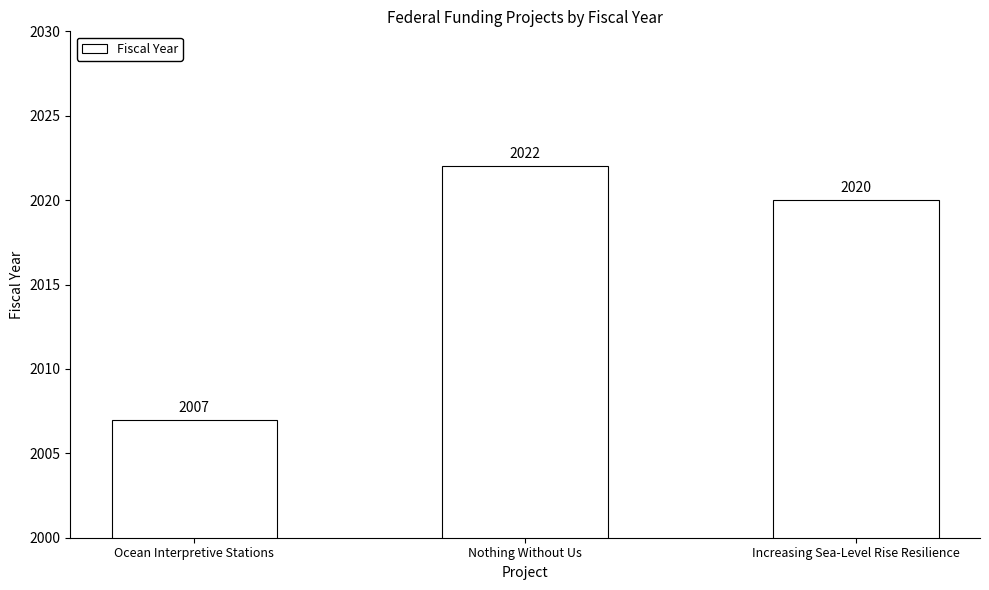

Reading left to right, extract all data points from this chart.

2007	2022	2020